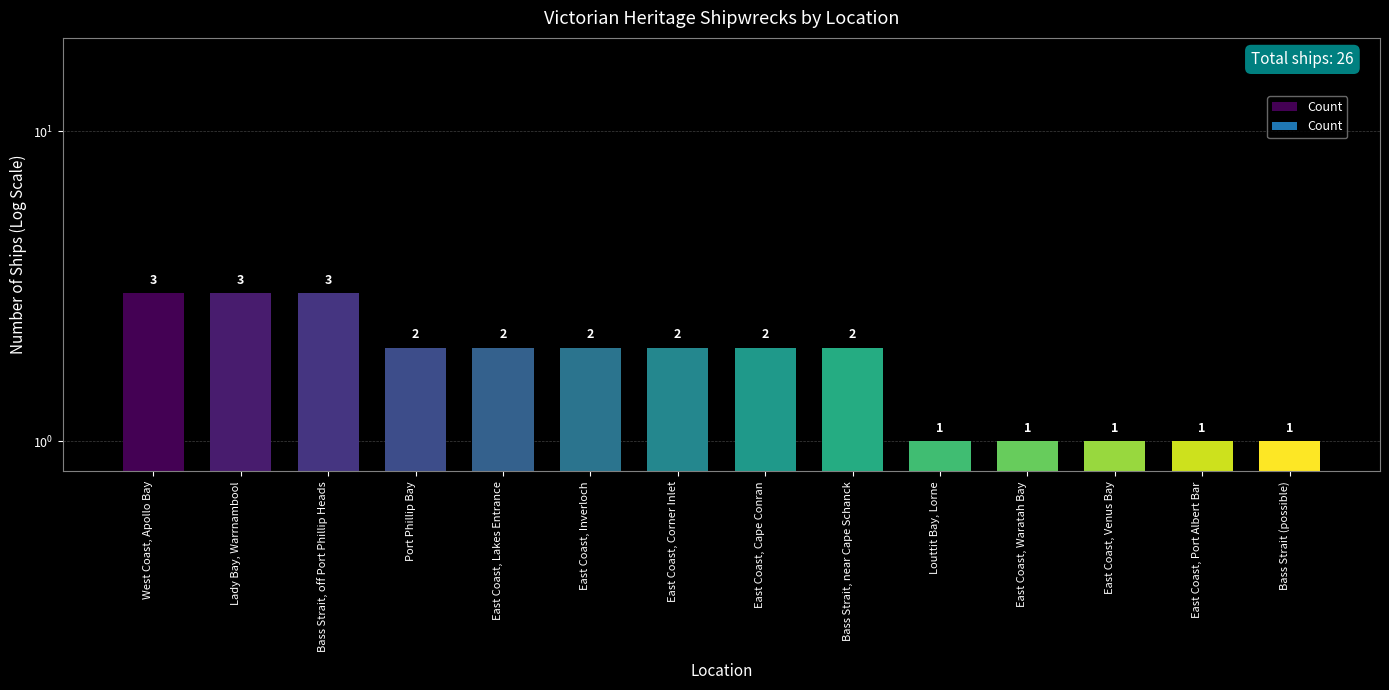

Reading left to right, transcribe all the data shown in this chart.

3	3	3	2	2	2	2	2	2	1	1	1	1	1